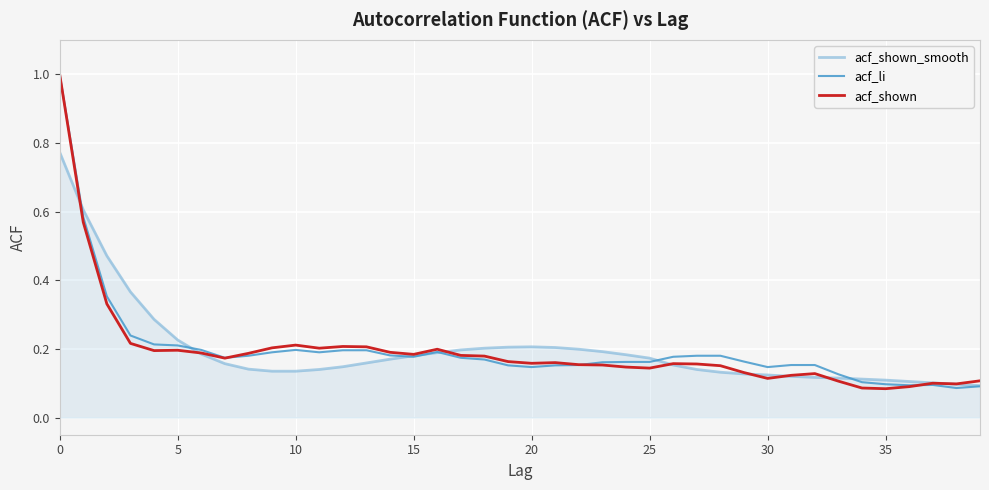

Which series has the largest range (max minus min)?

acf_shown